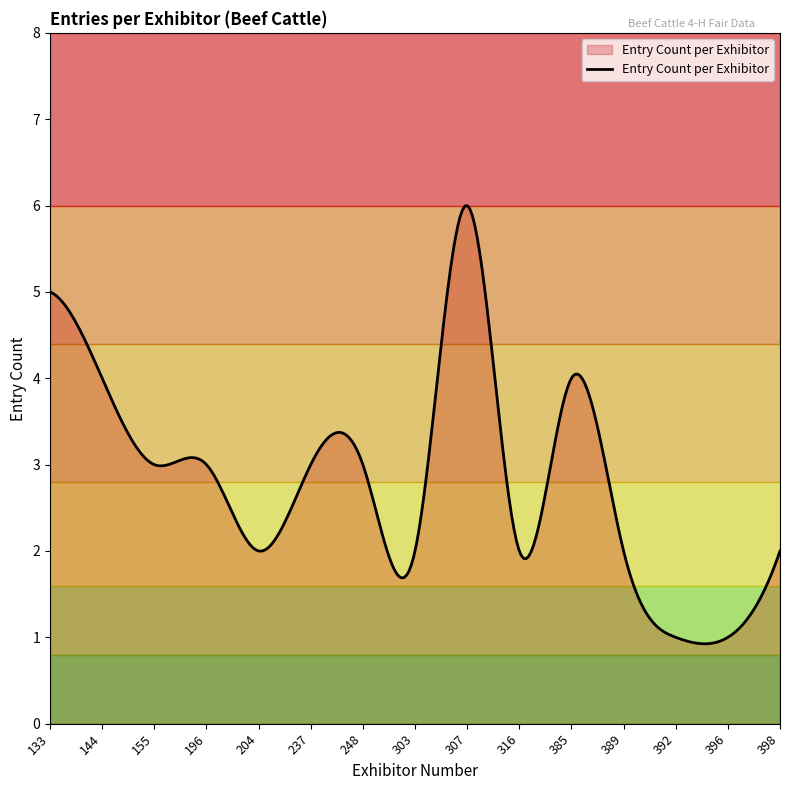

What is the difference between the maximum and minimum values?

5.1